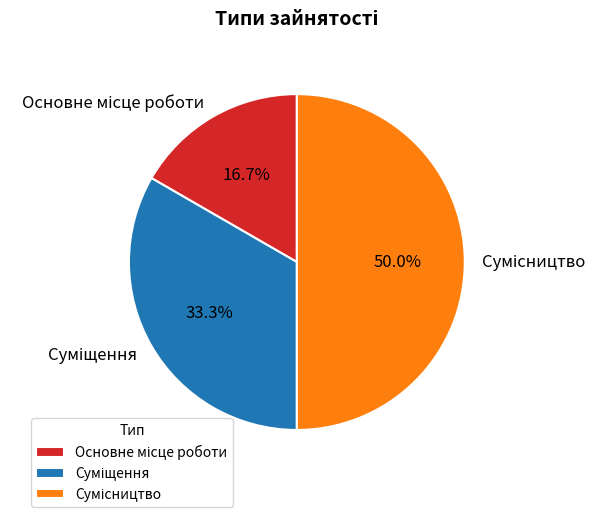

True or false: Суміщення accounts for 33% of the total.

True